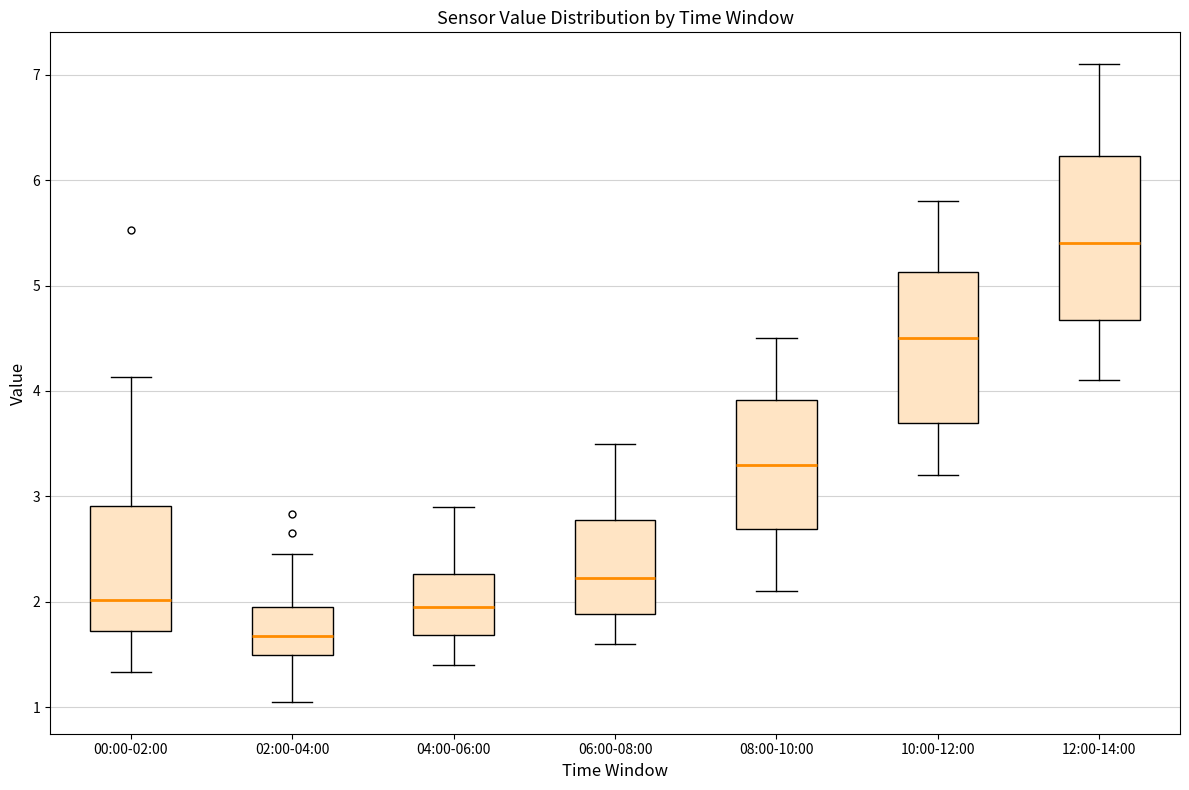

Reading left to right, transcribe this box plot: for each box, give where its median line is, the range the box spans, and where its two whiskers end, as read against the y-axis. The values are not printed on the chart, so give them approximately, as read against the axis.

00:00-02:00: median 2.0, box 1.7 to 2.9, whiskers 1.3 to 4.1
02:00-04:00: median 1.7, box 1.5 to 1.9, whiskers 1.1 to 2.5
04:00-06:00: median 2.0, box 1.7 to 2.3, whiskers 1.4 to 2.9
06:00-08:00: median 2.2, box 1.9 to 2.8, whiskers 1.6 to 3.5
08:00-10:00: median 3.3, box 2.7 to 3.9, whiskers 2.1 to 4.5
10:00-12:00: median 4.5, box 3.7 to 5.1, whiskers 3.2 to 5.8
12:00-14:00: median 5.4, box 4.7 to 6.2, whiskers 4.1 to 7.1